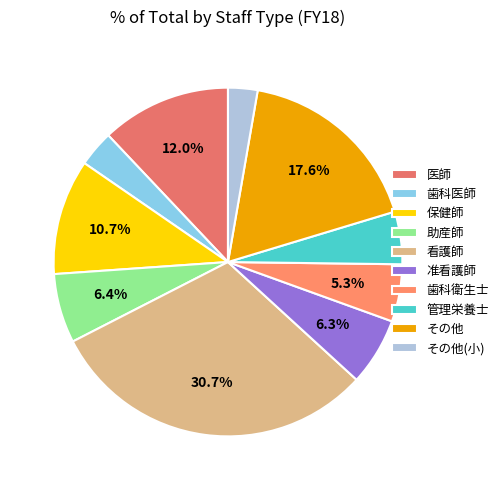

Count the number of slices in the pie.

10